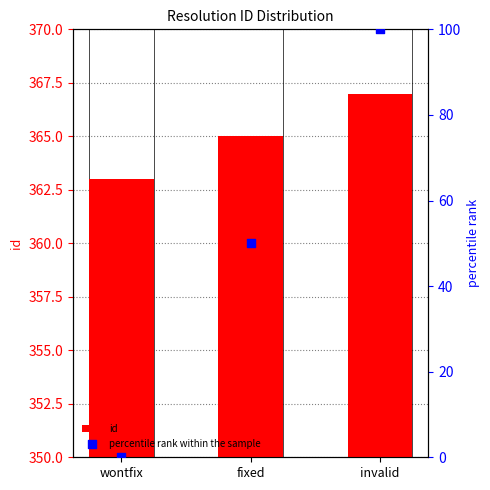

Is the value of percentile rank within the sample at fixed greater than the value of id at invalid?

No